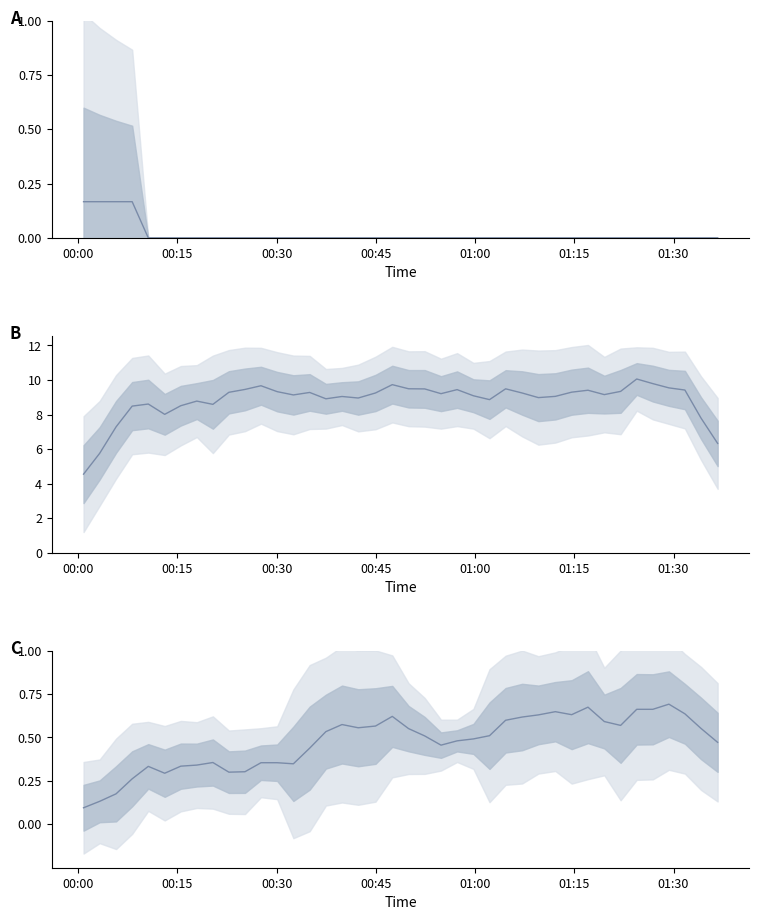

True or false: P2 (normalized) has more than 1 interior local peaks.

True